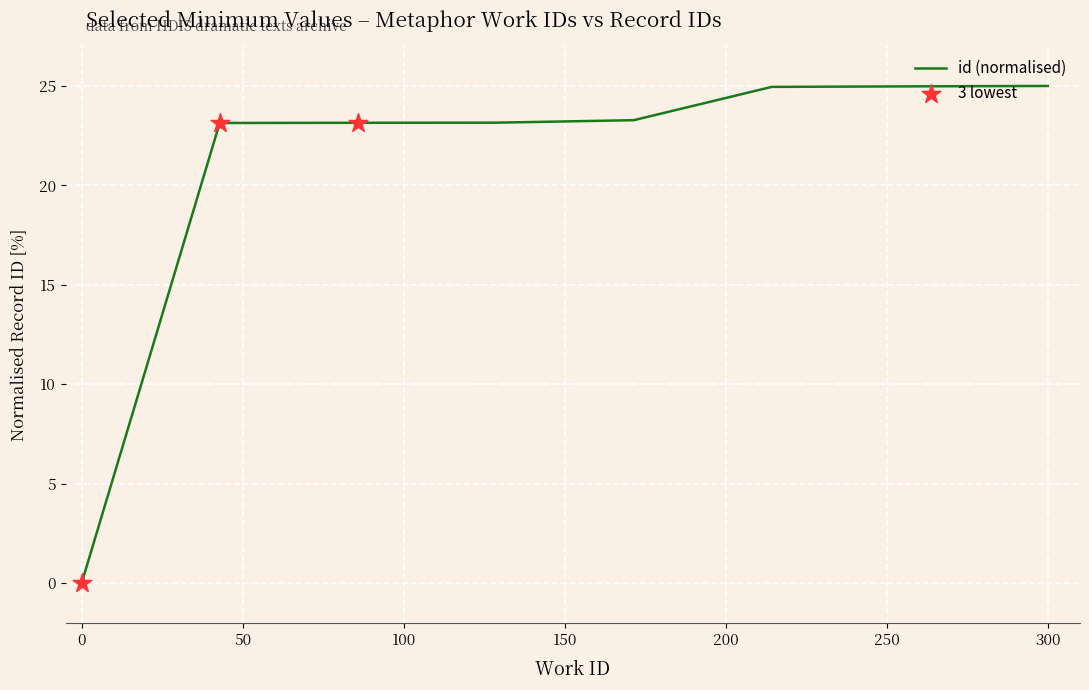

What is the difference between the second highest and minimum values?

25.0